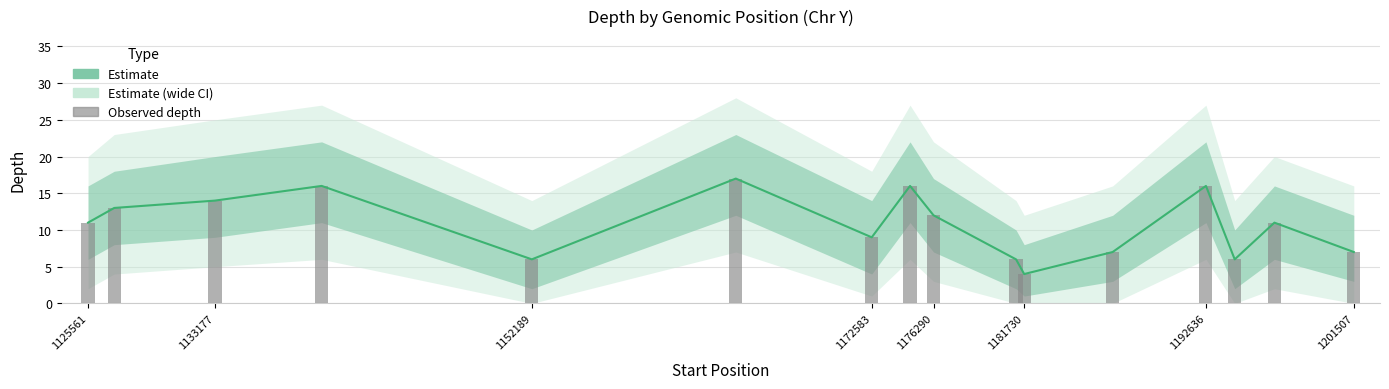

At how many categories does at least one series exceed 16?

1